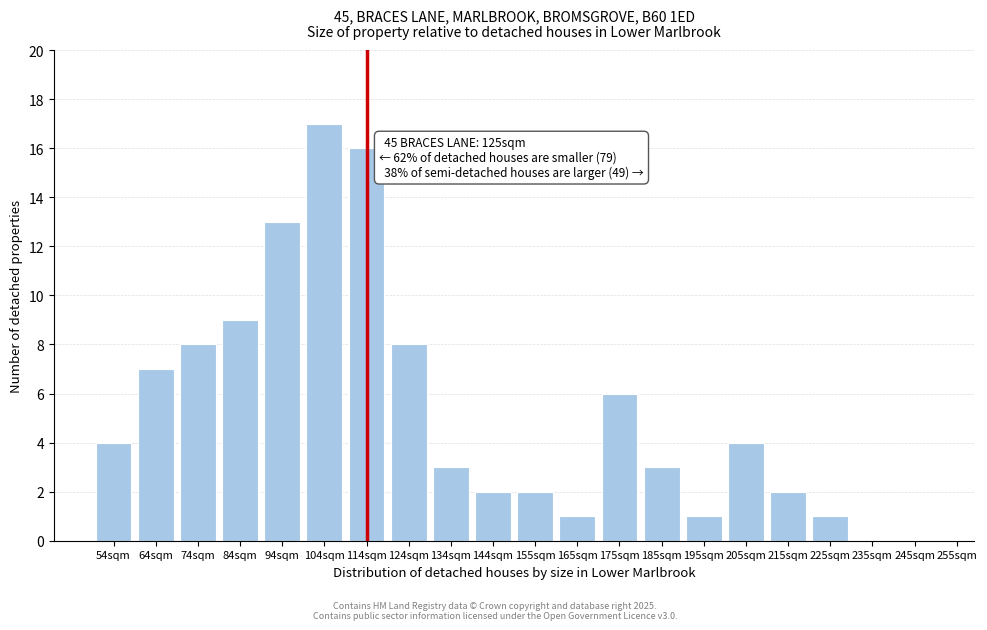

Reading right to left, transcribe all the data shown in this chart.

245sqm=0	235sqm=0	225sqm=1	215sqm=2	205sqm=4	195sqm=1	185sqm=3	175sqm=6	165sqm=1	155sqm=2	144sqm=2	134sqm=3	124sqm=8	114sqm=16	104sqm=17	94sqm=13	84sqm=9	74sqm=8	64sqm=7	54sqm=4